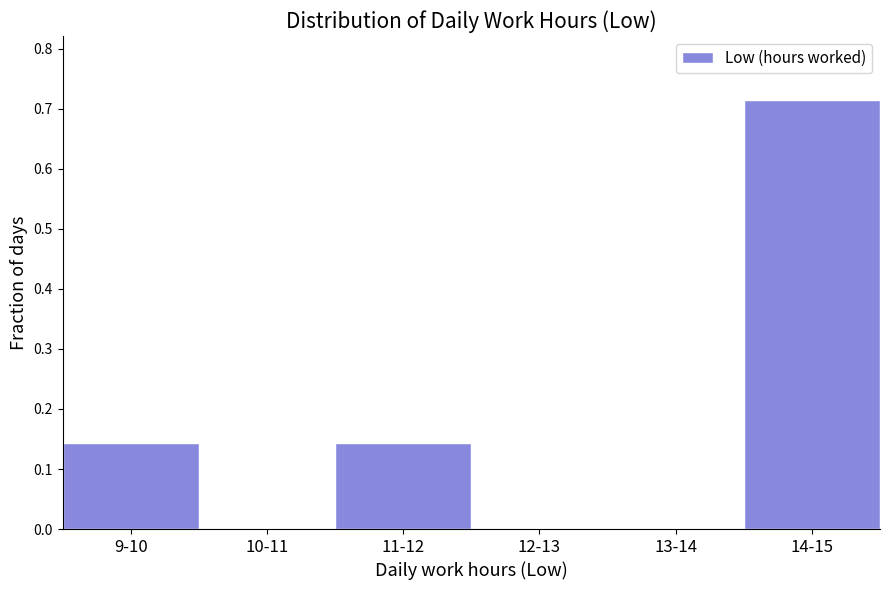

What is the sum of the values at 9-10 and 11-12?

0.3